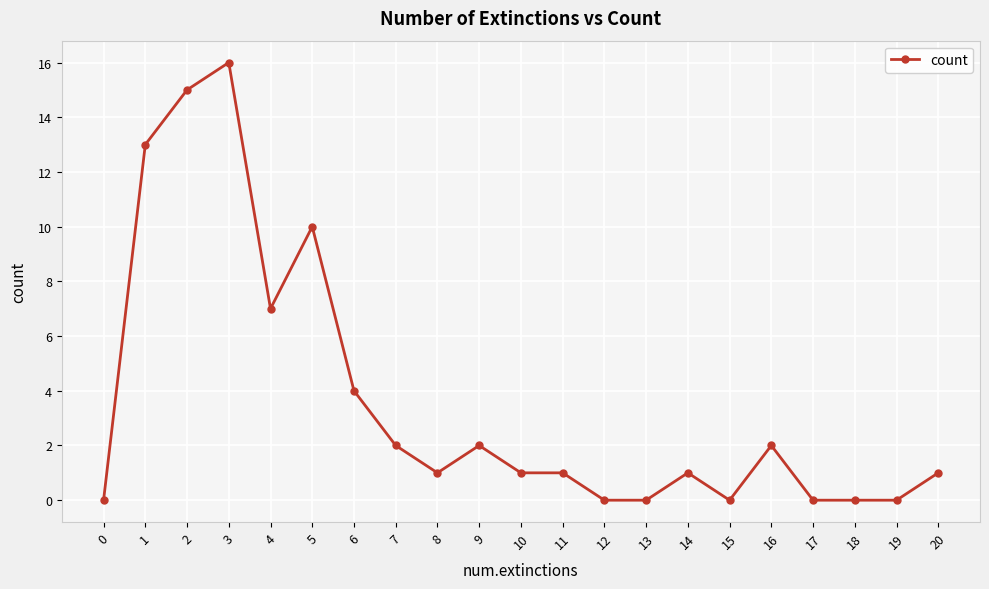

True or false: the data shows 0 at 18.

True